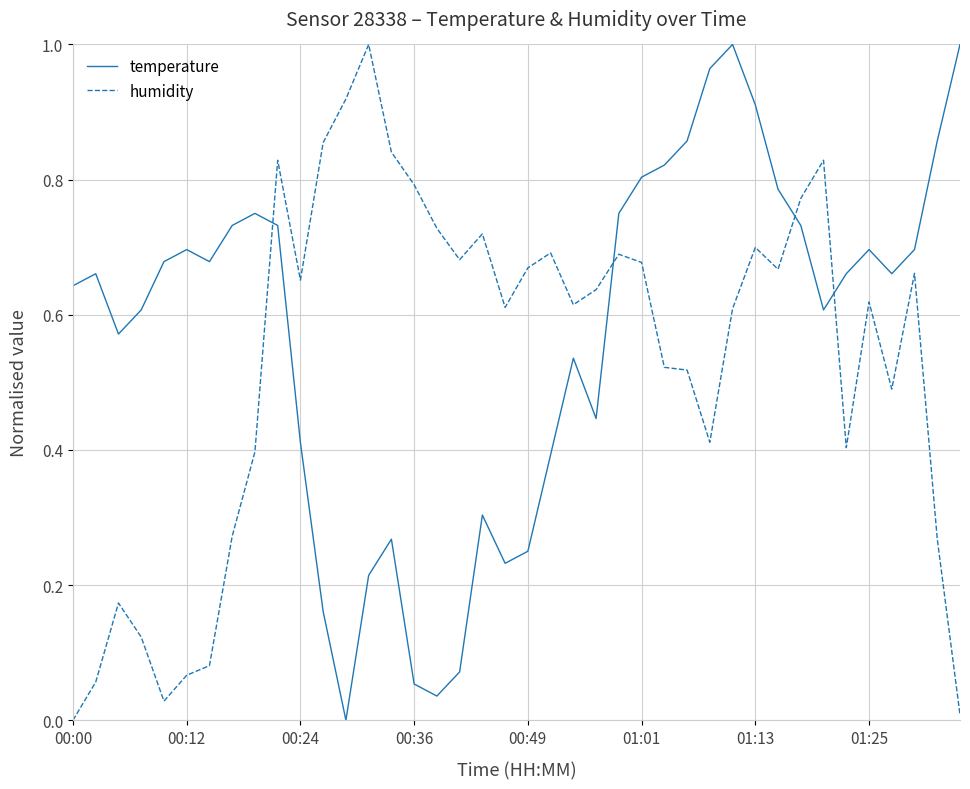

Rank the series by their average value, from highest to lowest.

temperature, humidity